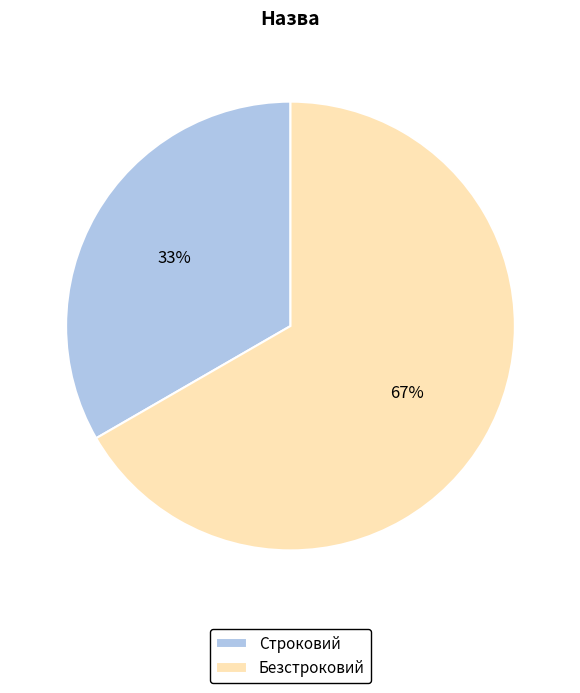

The Строковий slice represents 26% of the pie. True or false?

False